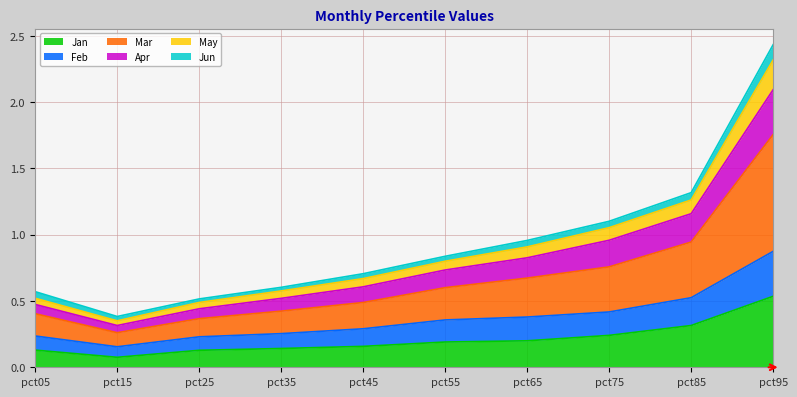

Is it true that Jan equals 0.3 at pct85?

True